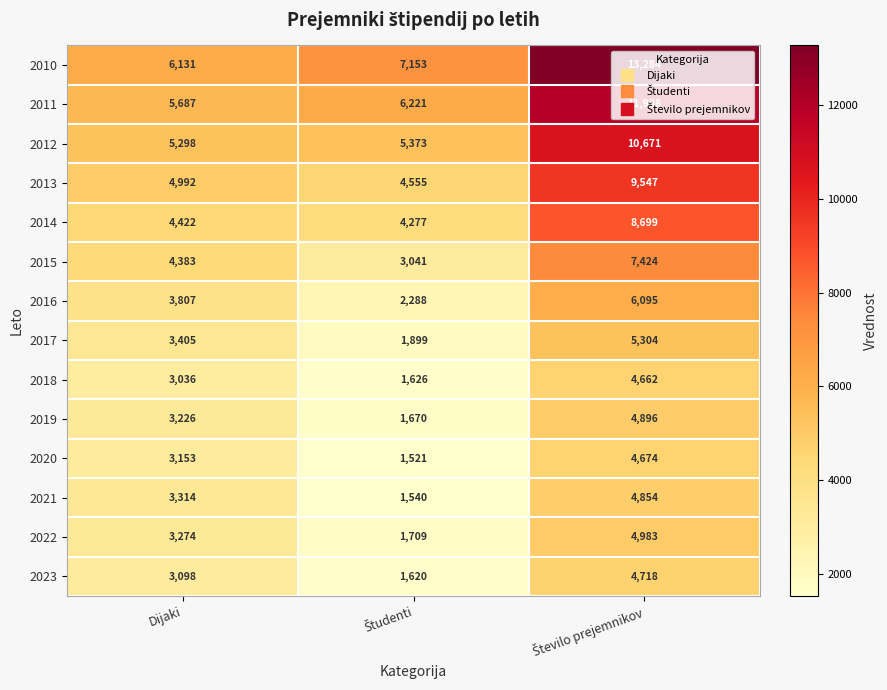

True or false: 2014 has a value of 1047 at Dijaki.

False